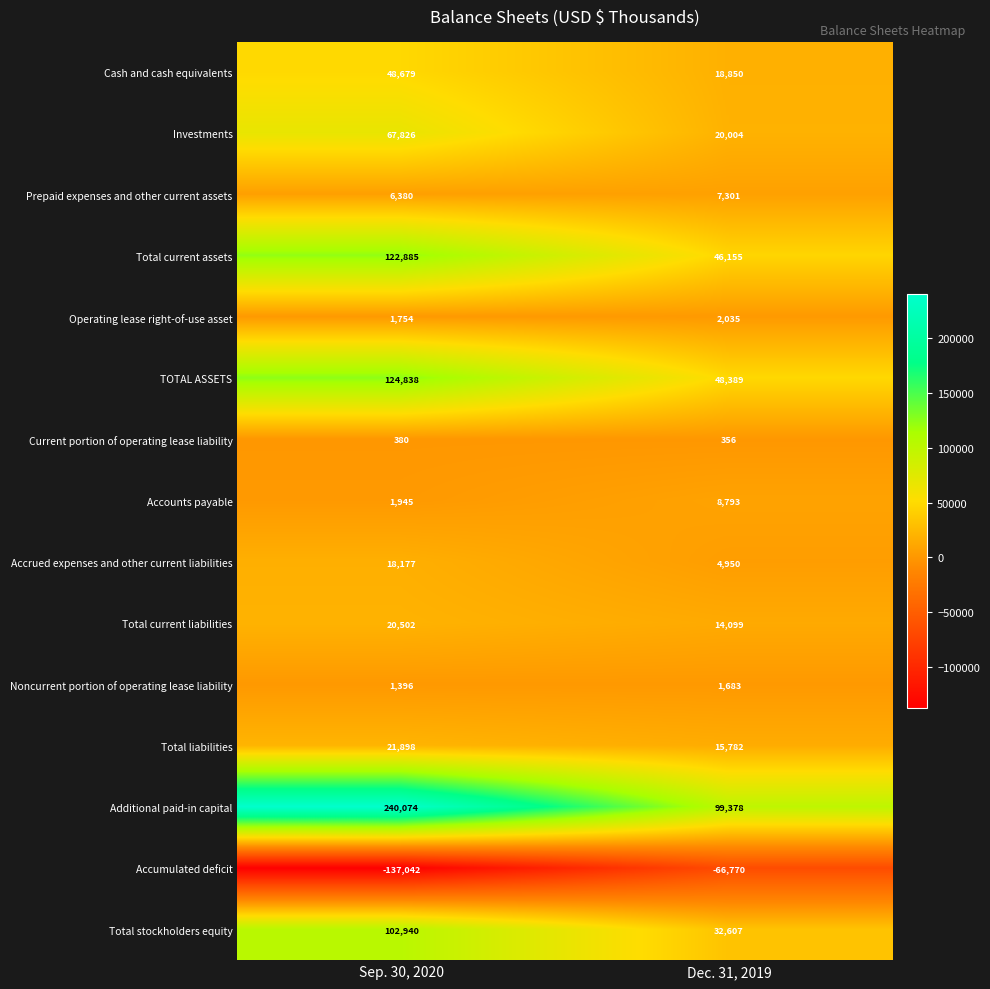

True or false: Accounts payable has a value of 1945 at Sep. 30, 2020.

True